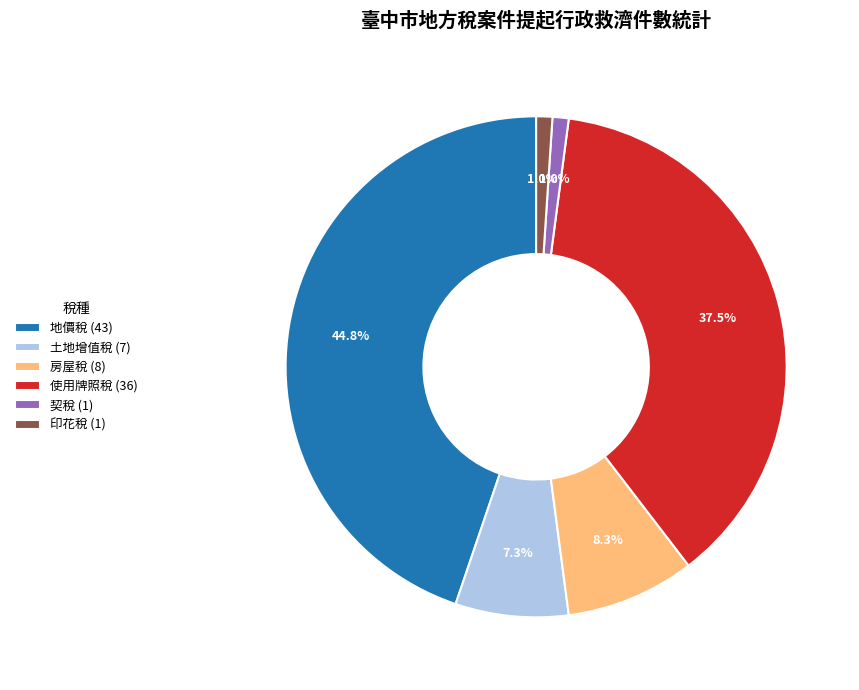

Is there a majority slice in this chart?

No